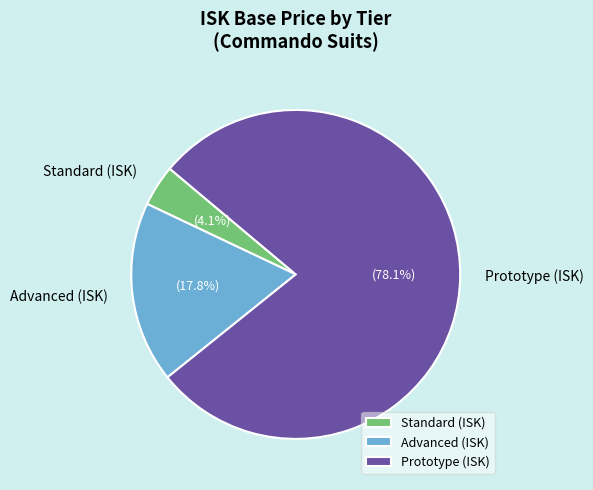

Rank the categories by value from lowest to highest.

Standard (ISK), Advanced (ISK), Prototype (ISK)